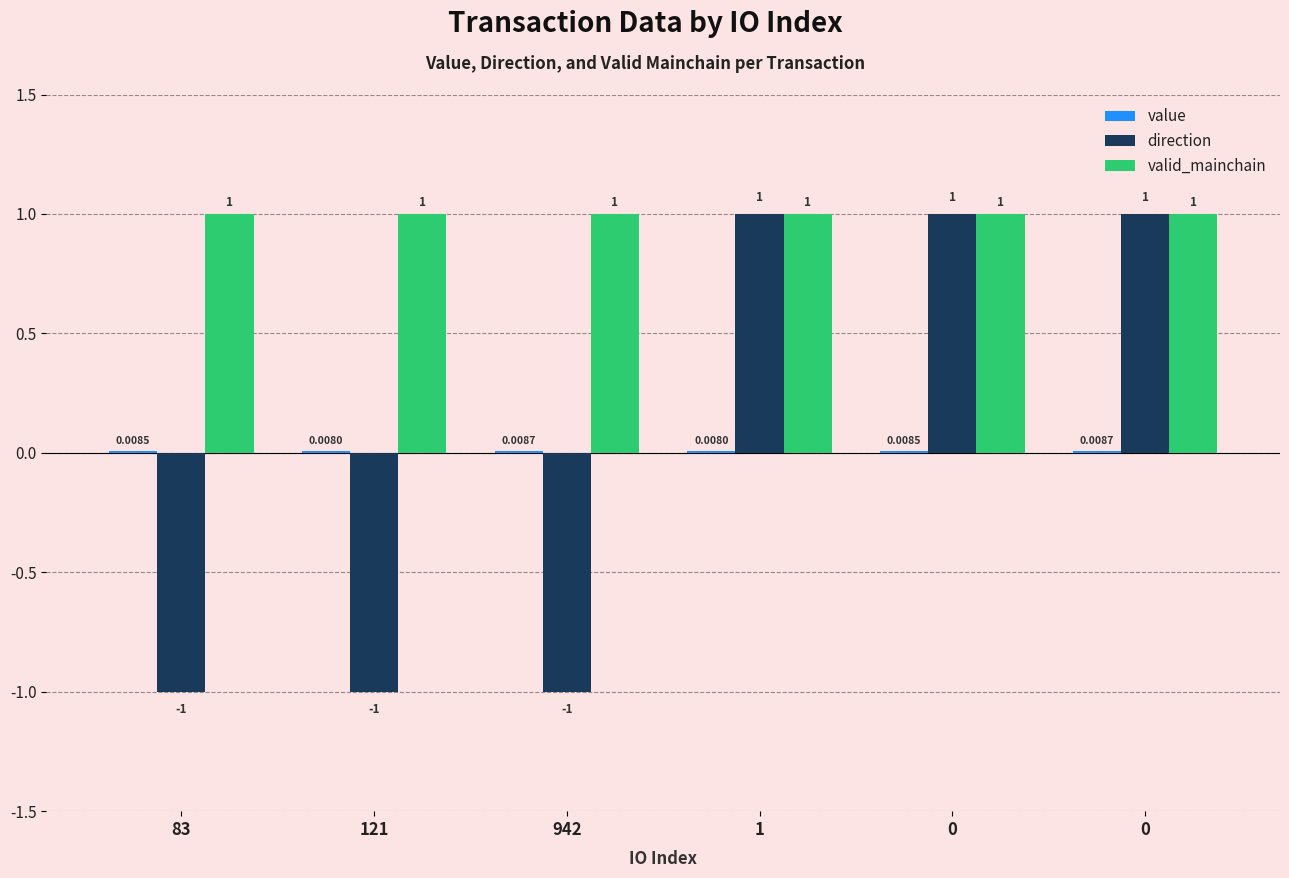

What is the smallest value displayed?

-1.0